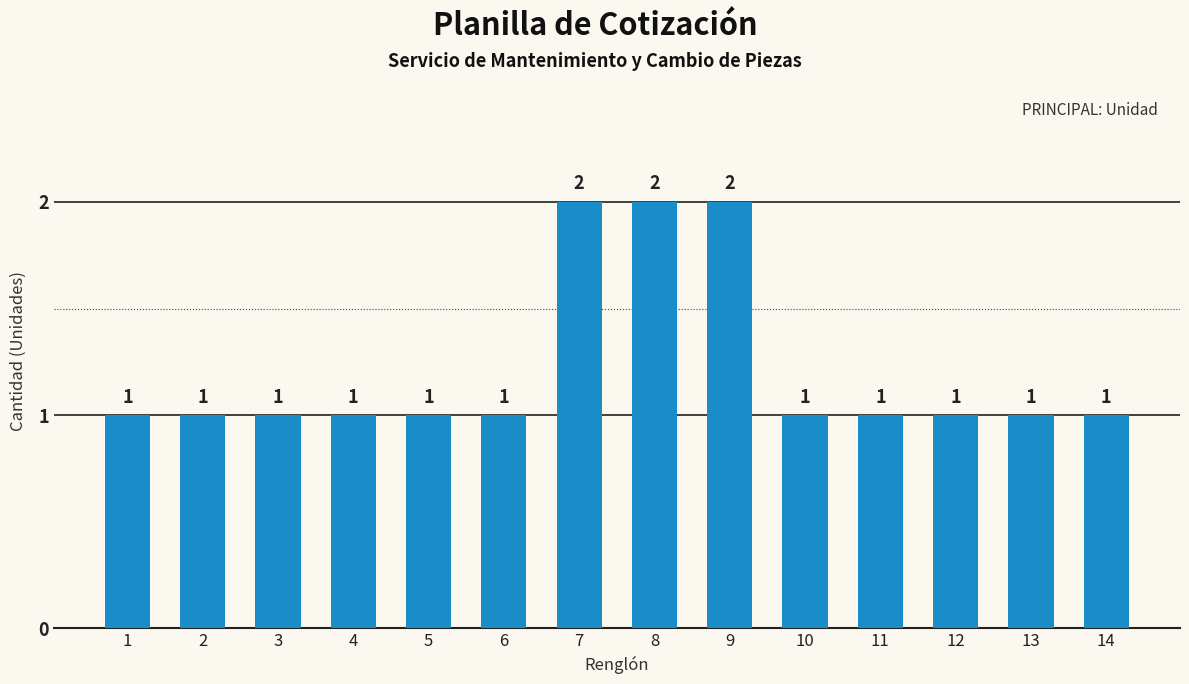

What is the value of the 14th bar from the left?

1